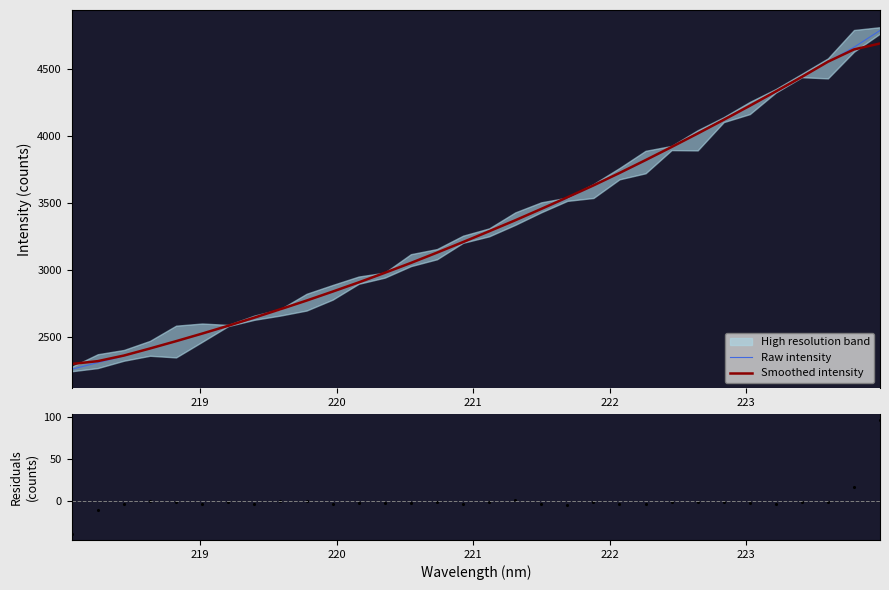

Is the value of Raw intensity at 15 greater than the value of Smoothed intensity at 17?

No